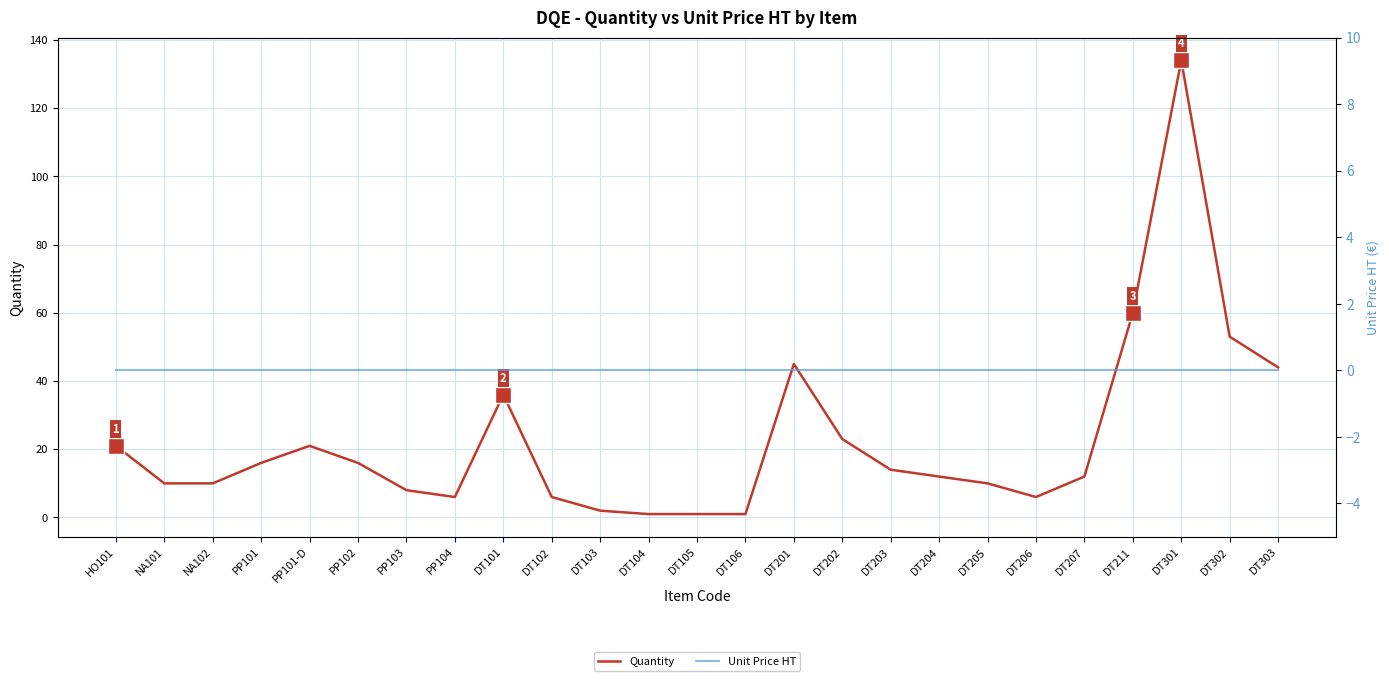

What is the sum of all Quantity values?

568